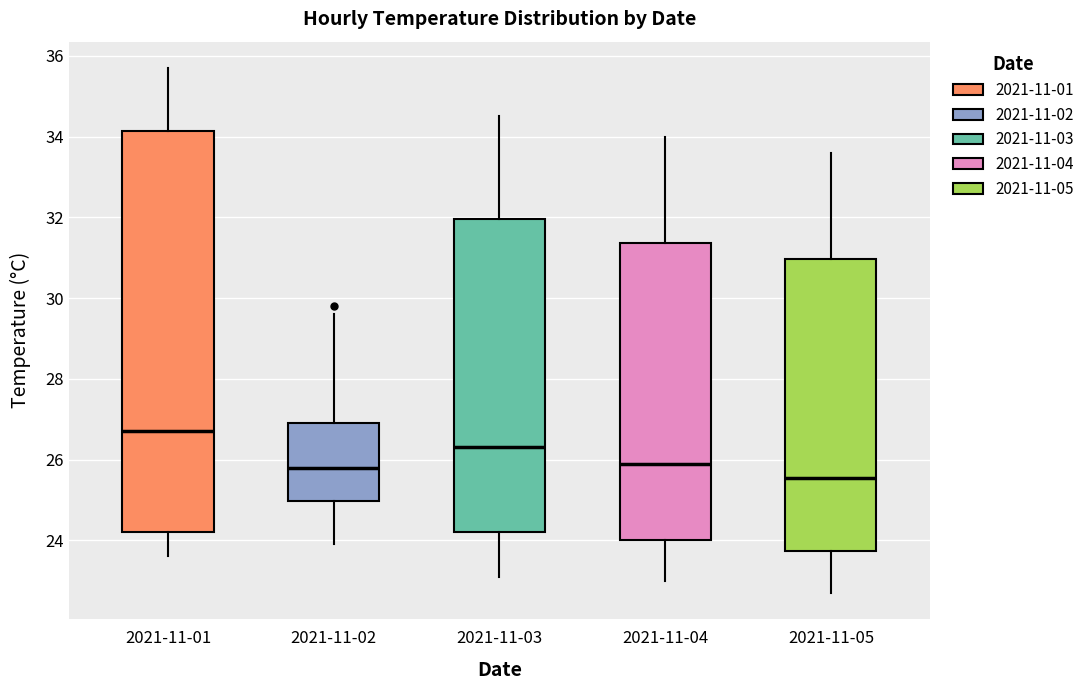

Comparing the boxes themselves (not the whiskers), which one is the tallest?

2021-11-01